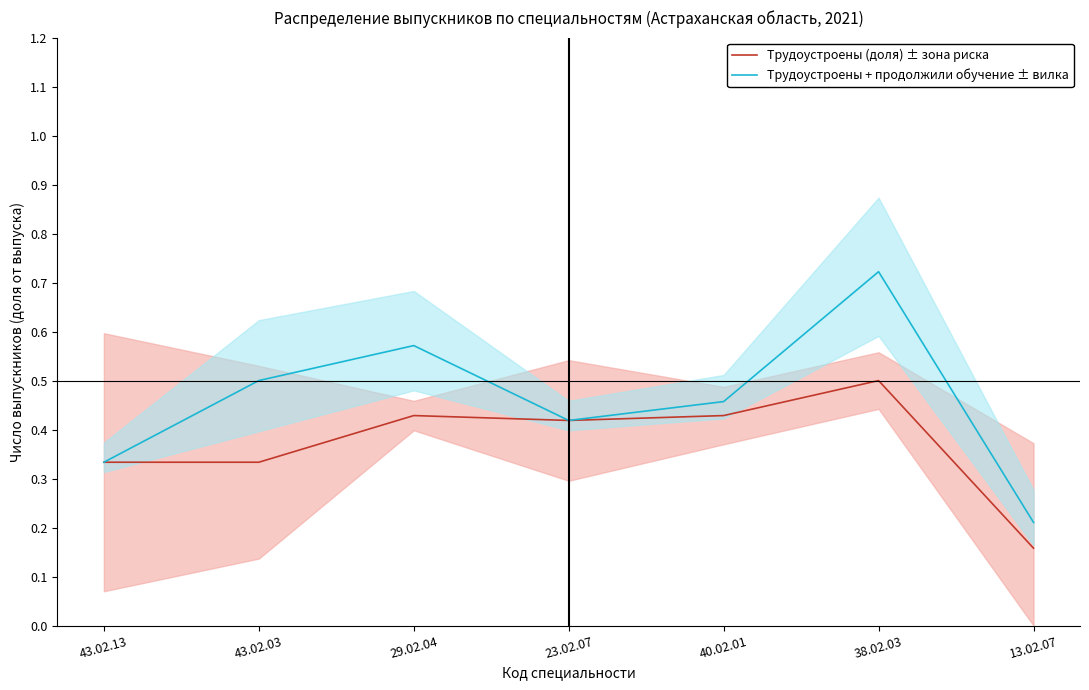

At which category is the sum across all series the highest?

38.02.03